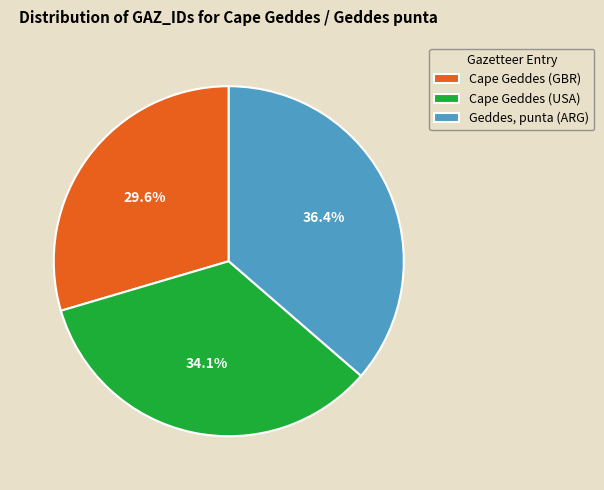

Rank the categories by value from highest to lowest.

Geddes, punta (ARG), Cape Geddes (USA), Cape Geddes (GBR)